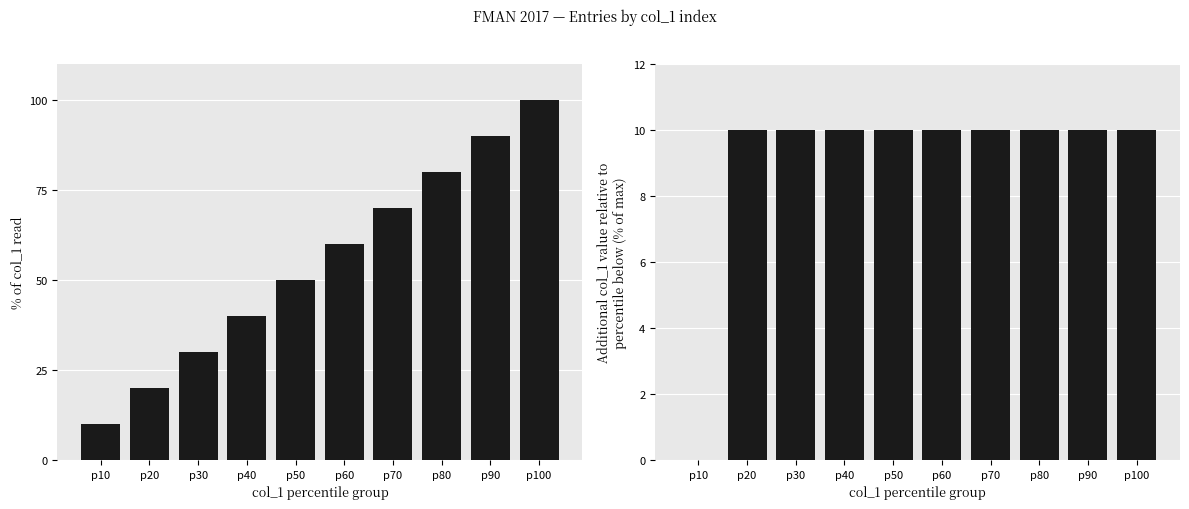

List the labels in order of Incremental col_1 value (% of max) value, smallest first.

p10, p20, p30, p40, p50, p60, p70, p80, p90, p100